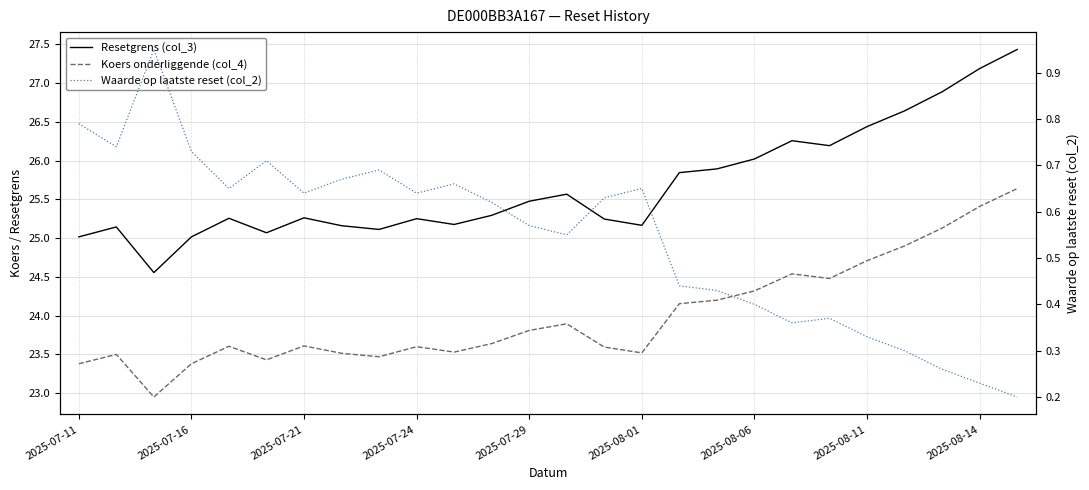

List the series in order of their peak value, lowest first.

Waarde op laatste reset (col_2), Koers onderliggende (col_4), Resetgrens (col_3)